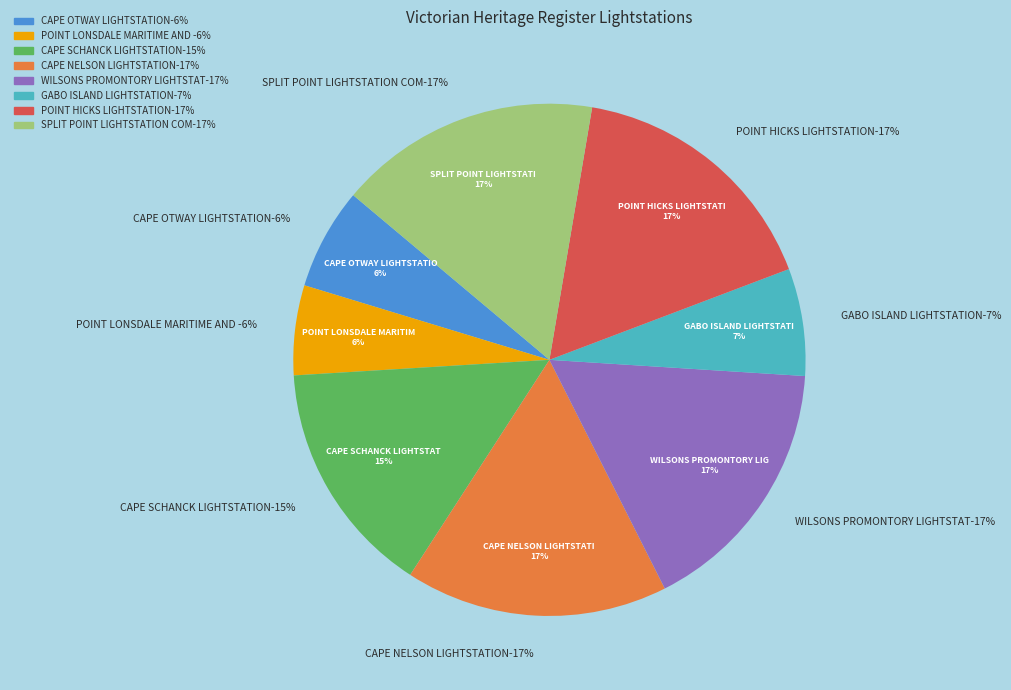

To the nearest percent, what percentage of the pie is CAPE SCHANCK LIGHTSTATION?

15%